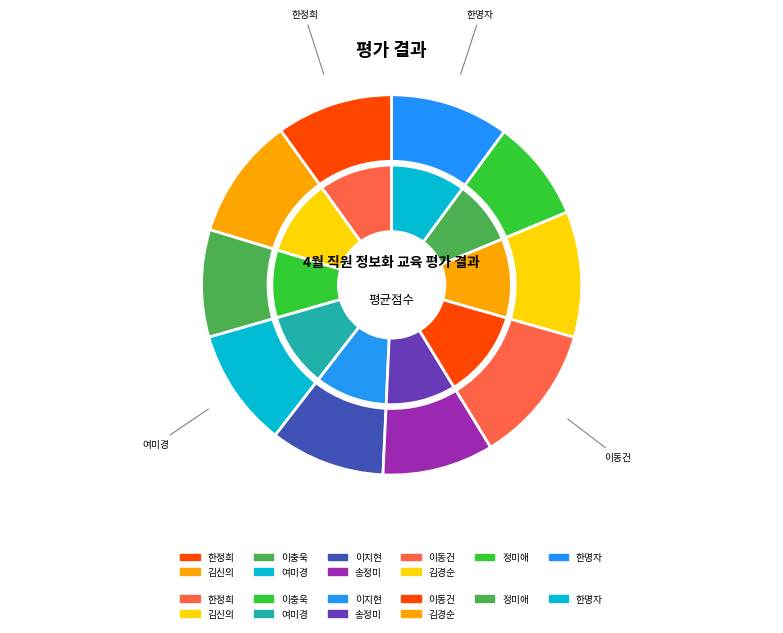

Count the number of slices in the pie.

10